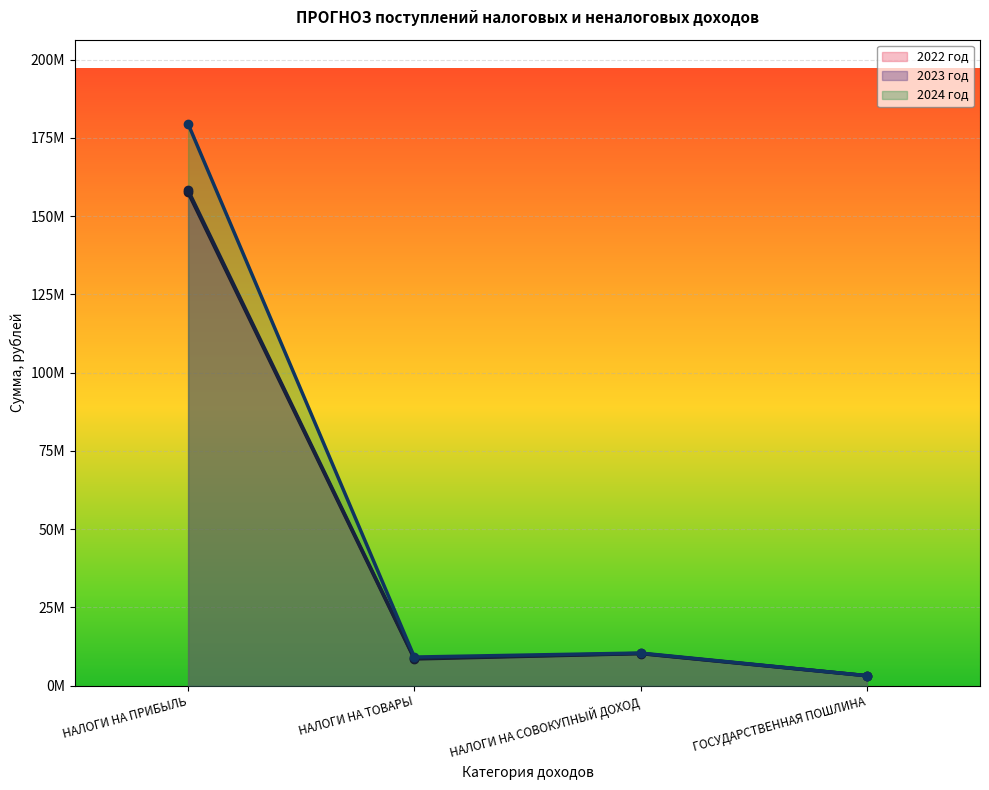

What is the difference between the 2023 год values at НАЛОГИ НА ПРИБЫЛЬ and ГОСУДАРСТВЕННАЯ ПОШЛИНА?

155128090